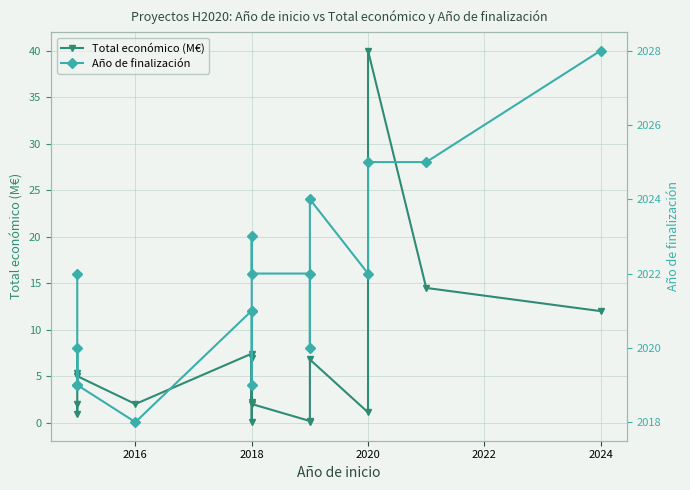

Where is the first local maximum for Total económico (M€)?

2018